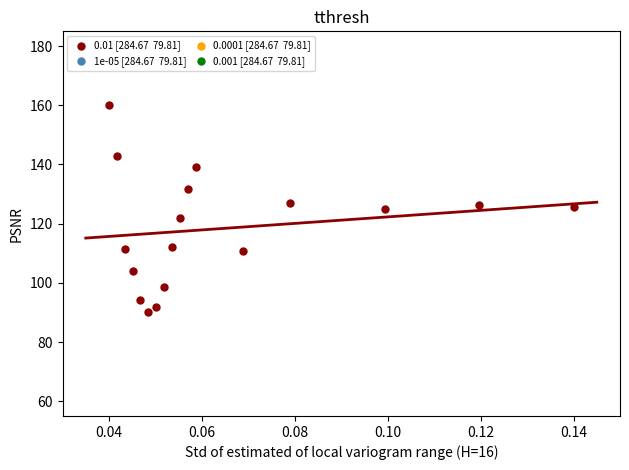

What is the range of Y values (max minus min)?

70.0